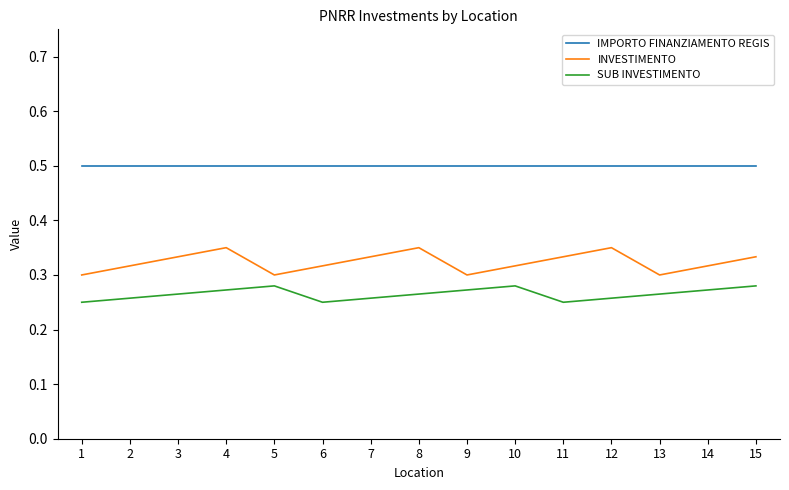

What is the lowest value of the IMPORTO FINANZIAMENTO REGIS series?

0.5